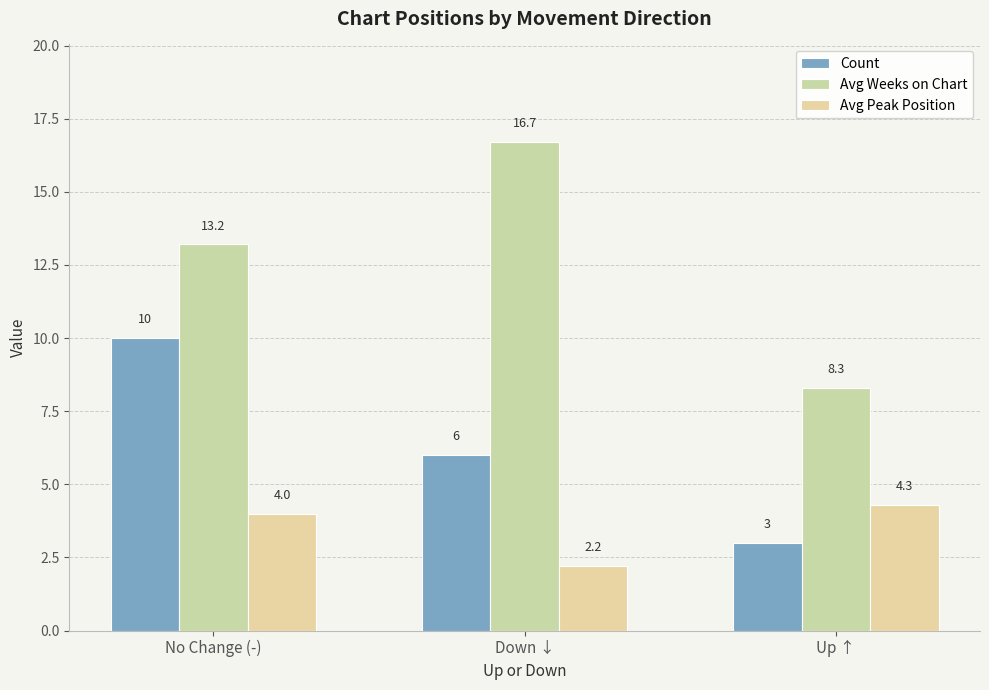

What position from the right is Down ↓?

2